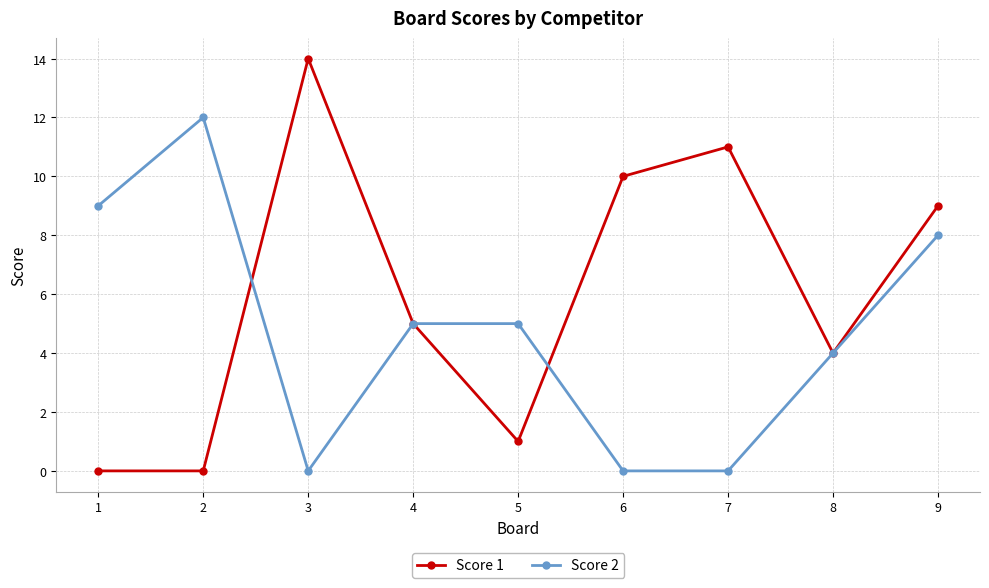

Is this an area chart (filled region under the line)?

No